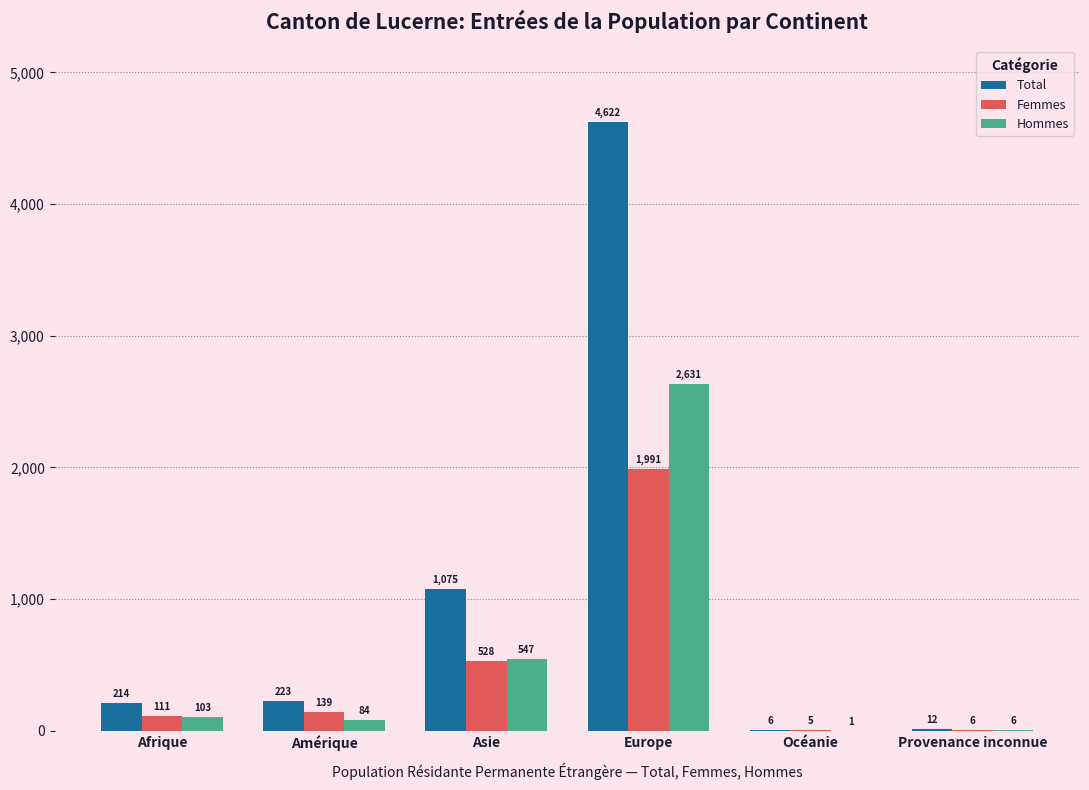

What is the approximate value of Total at Amérique?

223